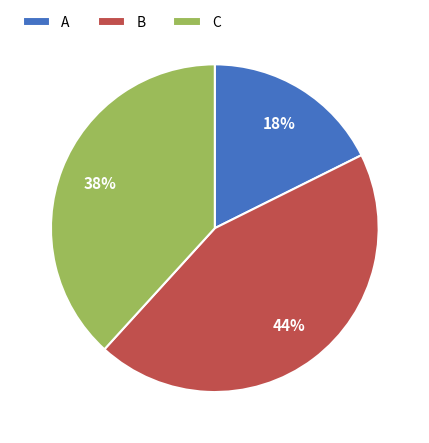

How many segments does this pie chart have?

3